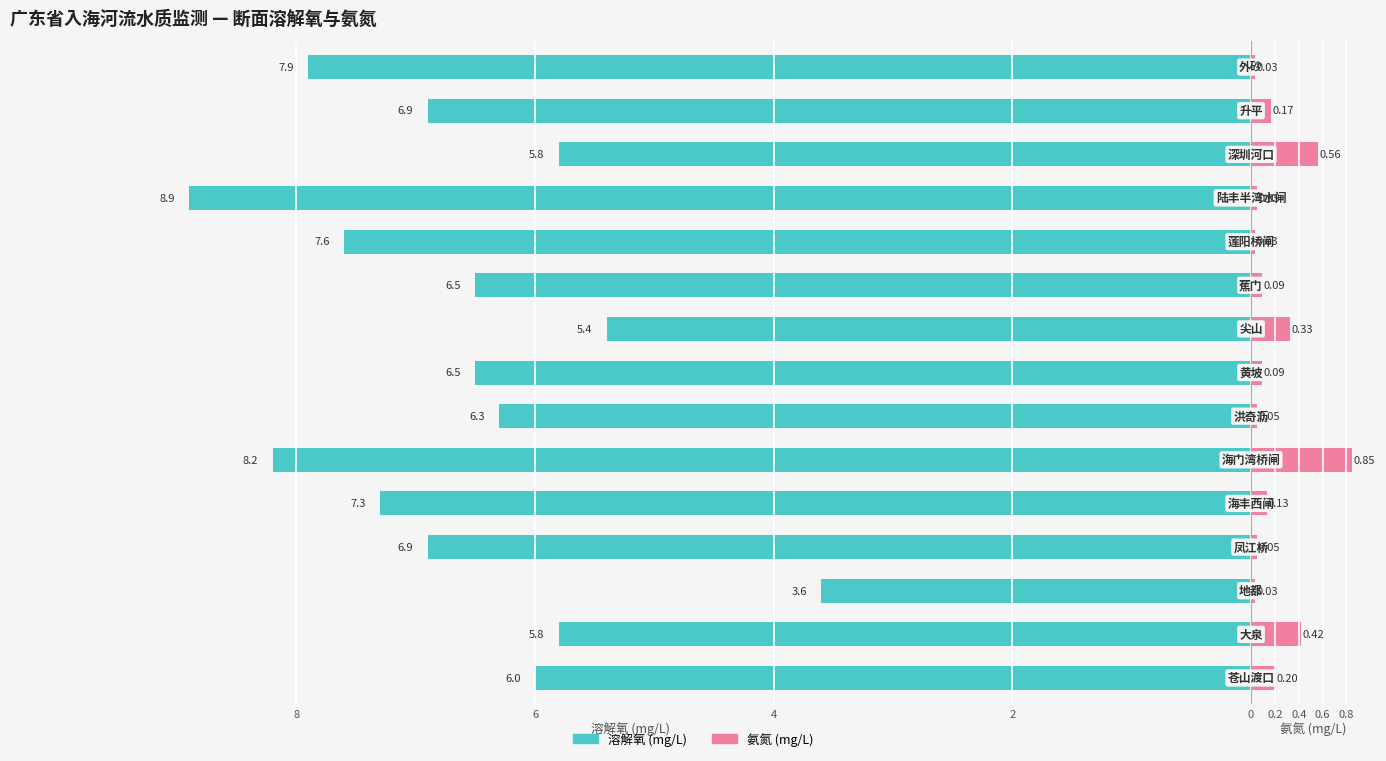

Does the chart contain stacked bars?

No